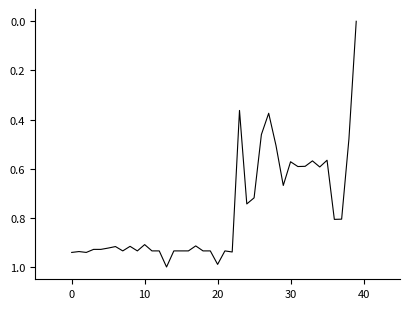

What is the difference between the maximum and minimum values?

1.0